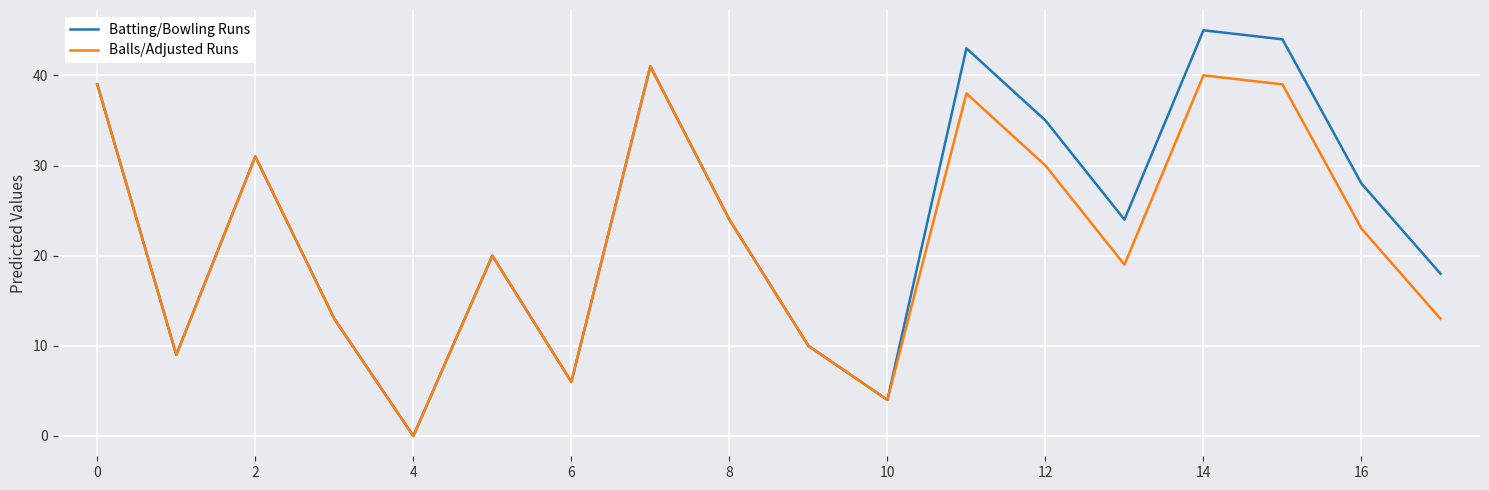

What is the difference between the maximum and minimum values in the Balls/Adjusted Runs series?

41